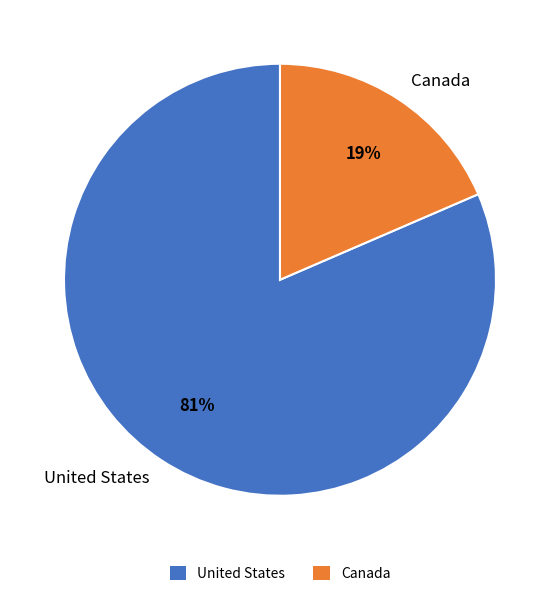

Which category has the smallest portion of the pie?

Canada